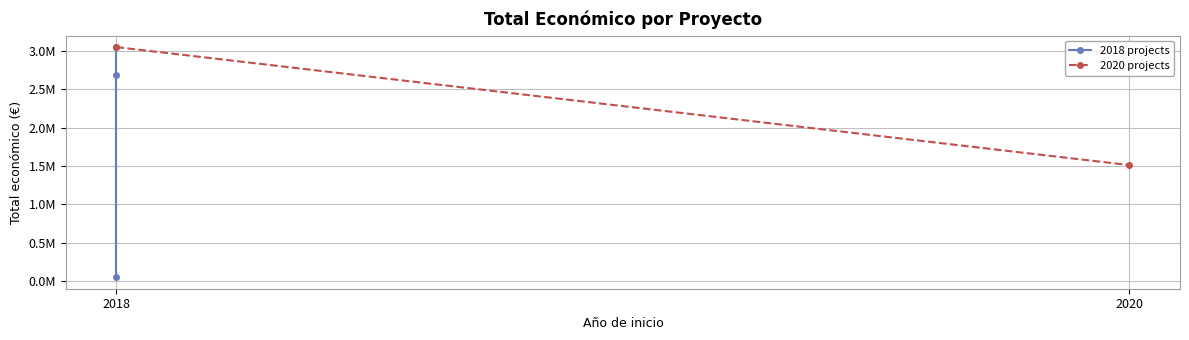

What is the sum of the values at 2018 (Variabilidade) and 2018 (AGROFORESAT)?

5737047